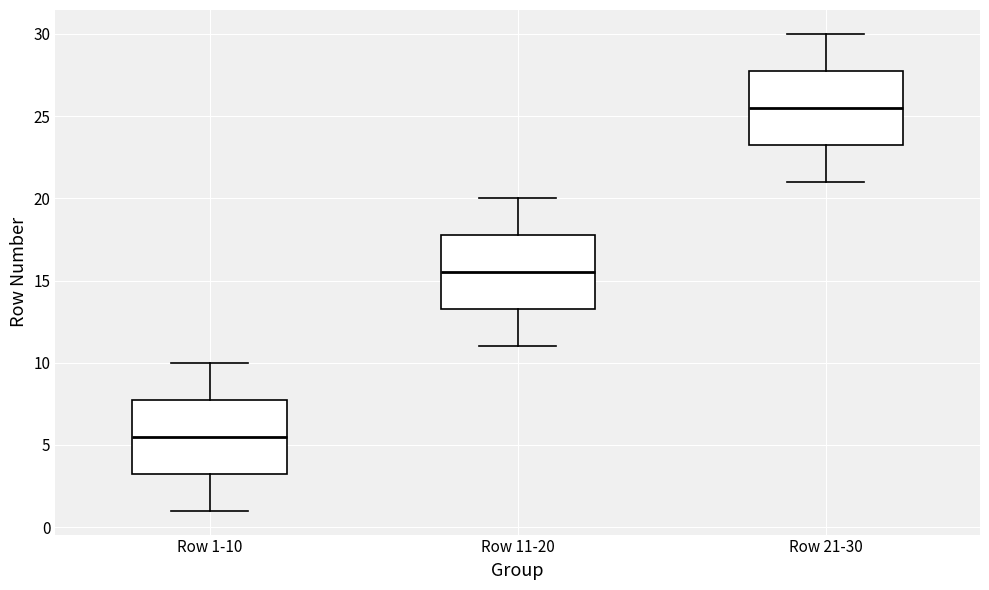

Which box's median line is the lowest?

Row 1-10